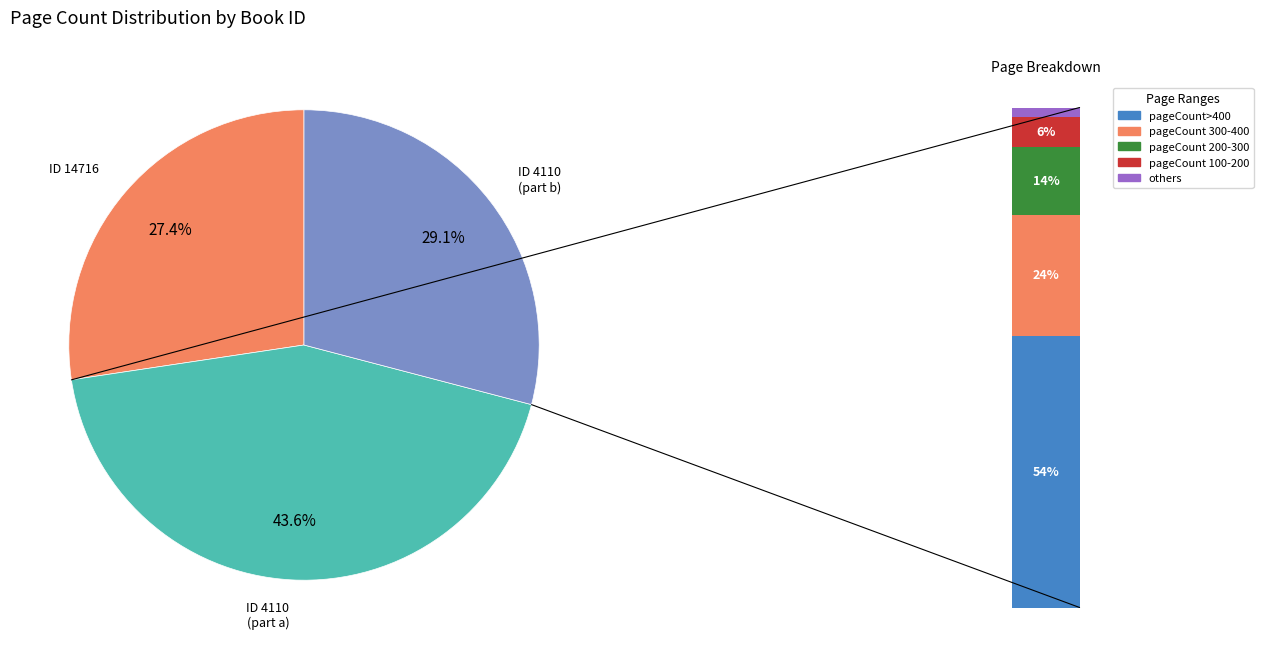

Which category has the biggest portion of the pie?

4110